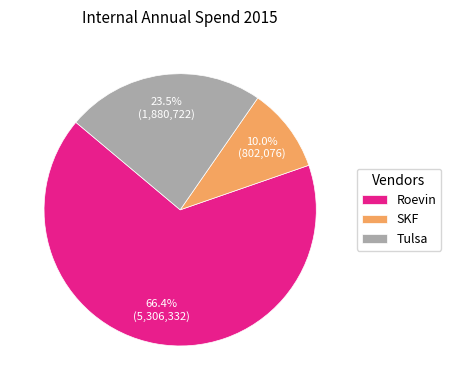

How many segments does this pie chart have?

3